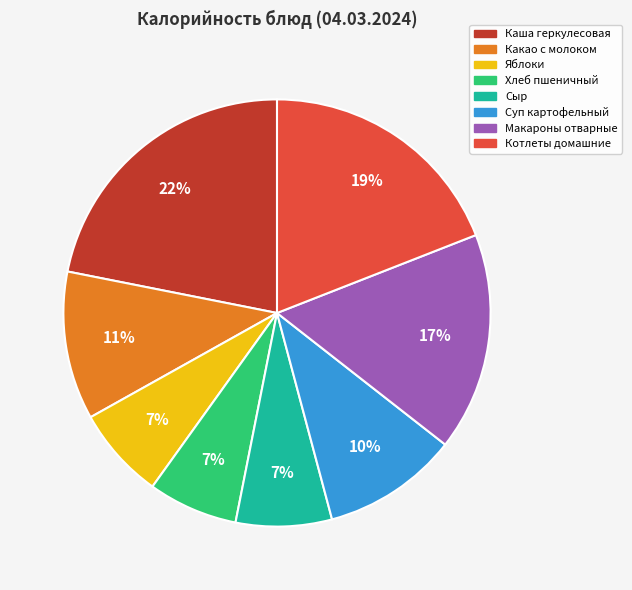

Count the number of slices in the pie.

8